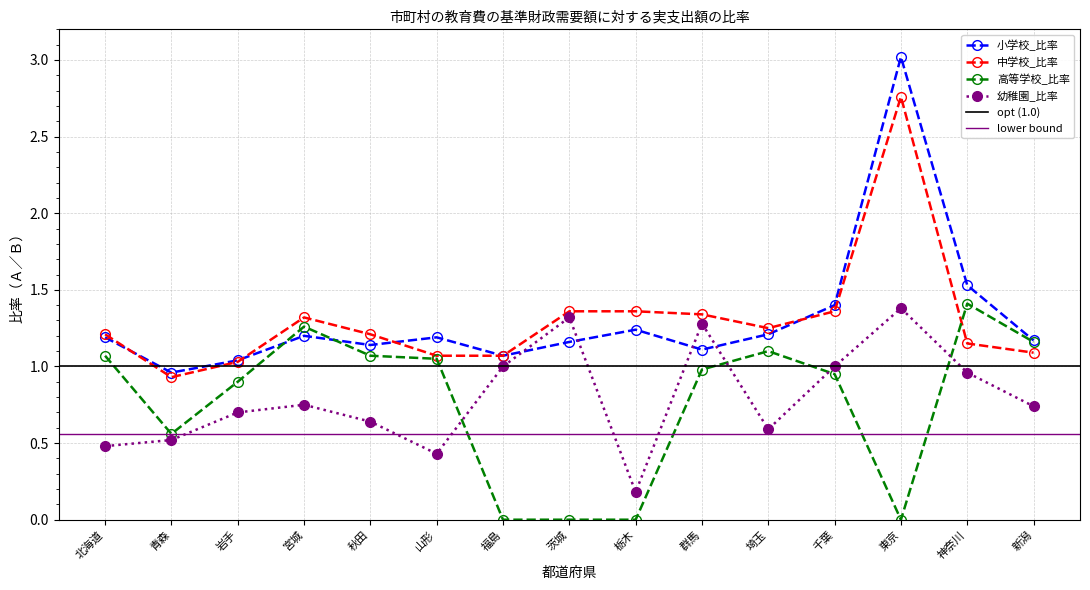

What is the label of the 12th point from the left?

千葉